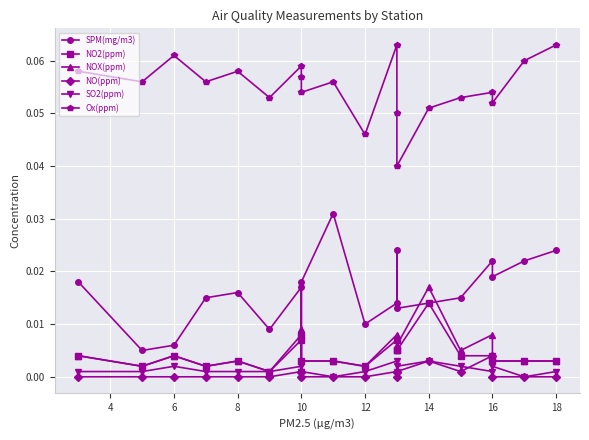

True or false: Ox(ppm) and NO(ppm) cross at least once.

False